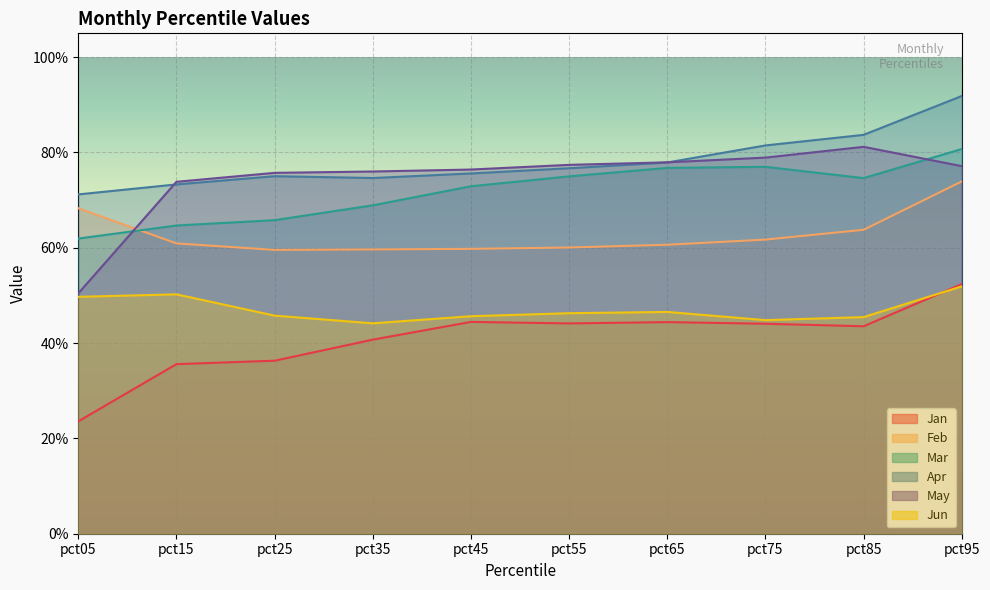

What value does the Apr series have at pct45?

0.8